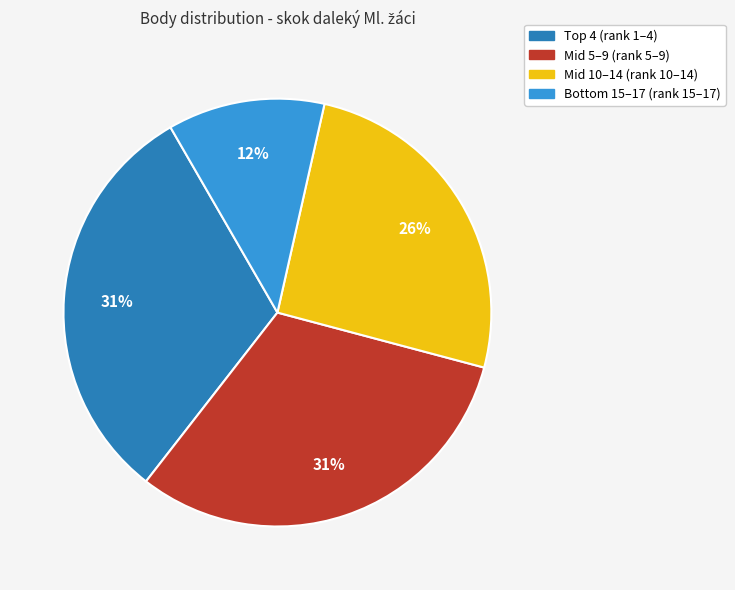

Does any single category account for the majority?

No